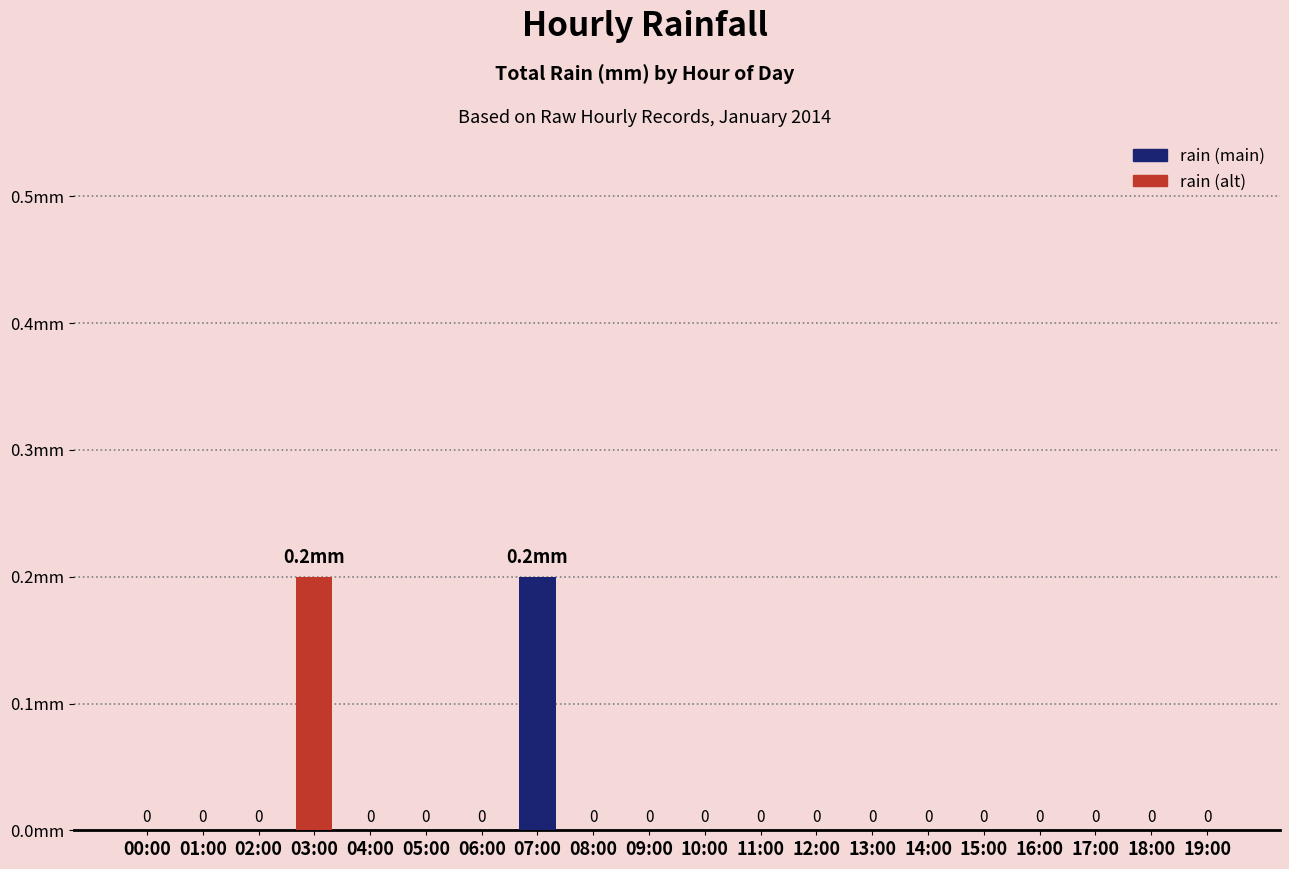

Between 19:00 and 15:00, which is larger?

19:00